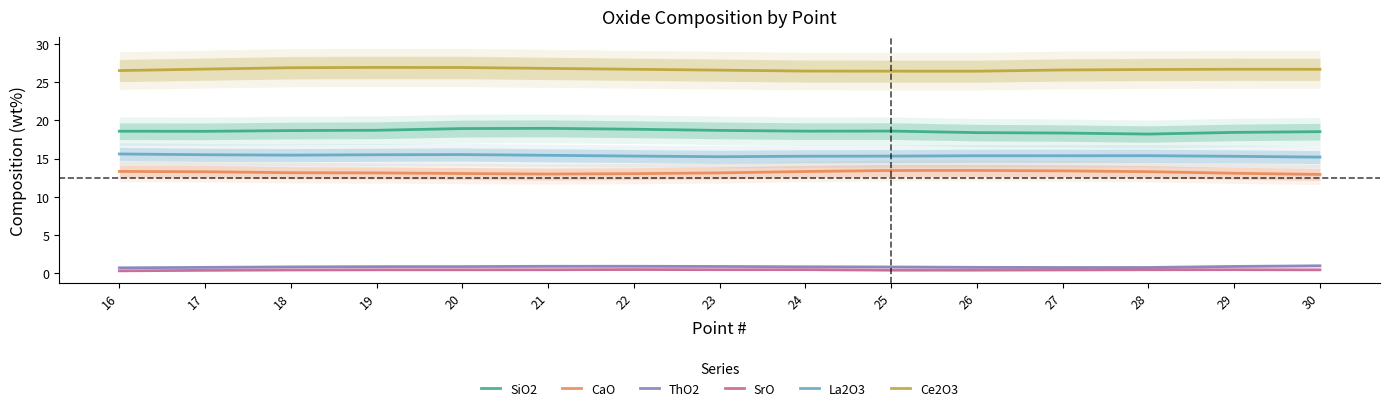

The SrO series shows 0.5 at 19. True or false?

True